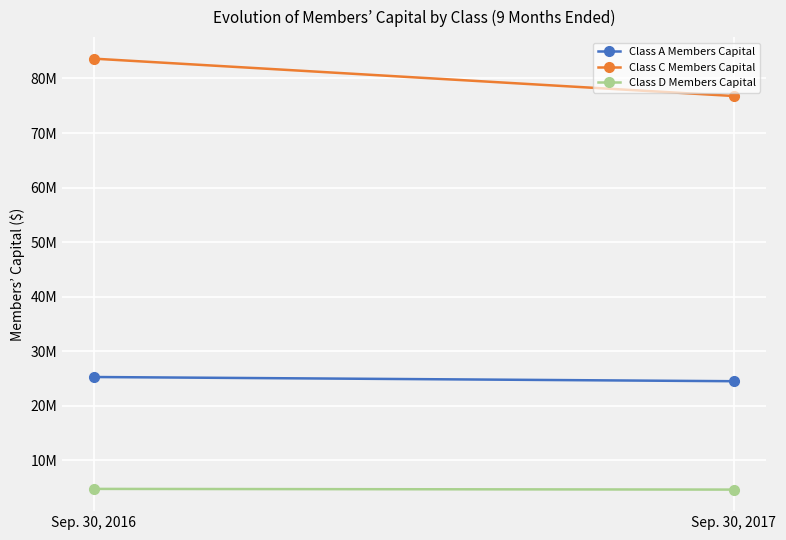

What is the sum of all Class D Members Capital values?

9382188